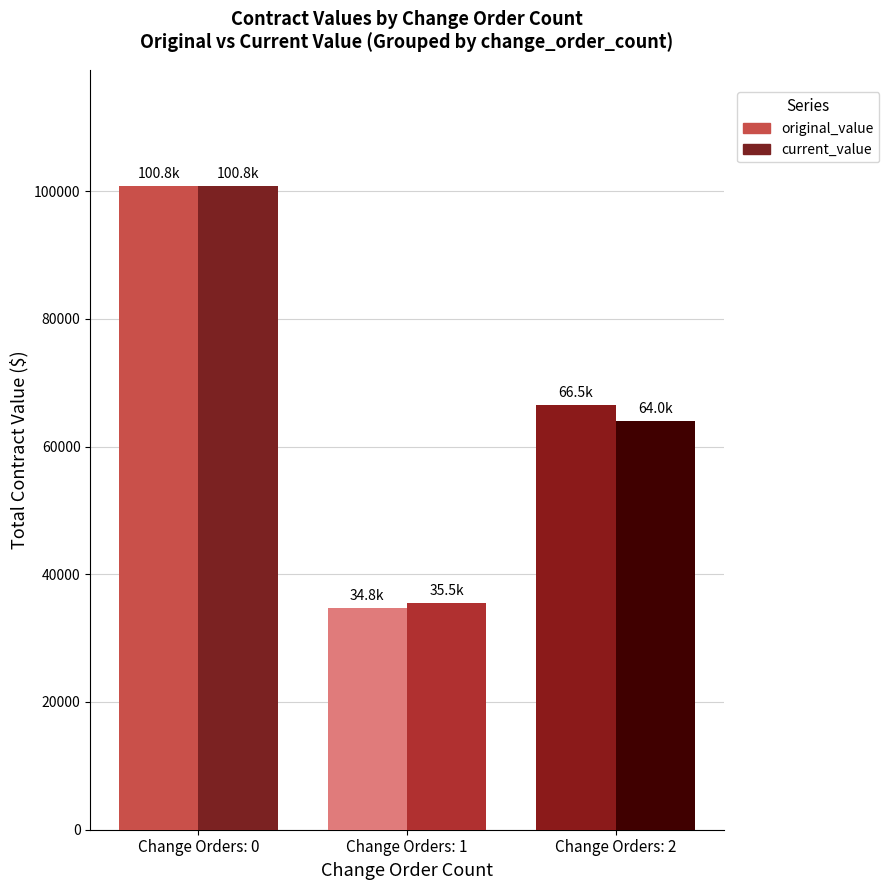

Are the bars grouped side by side (vs. stacked)?

Yes